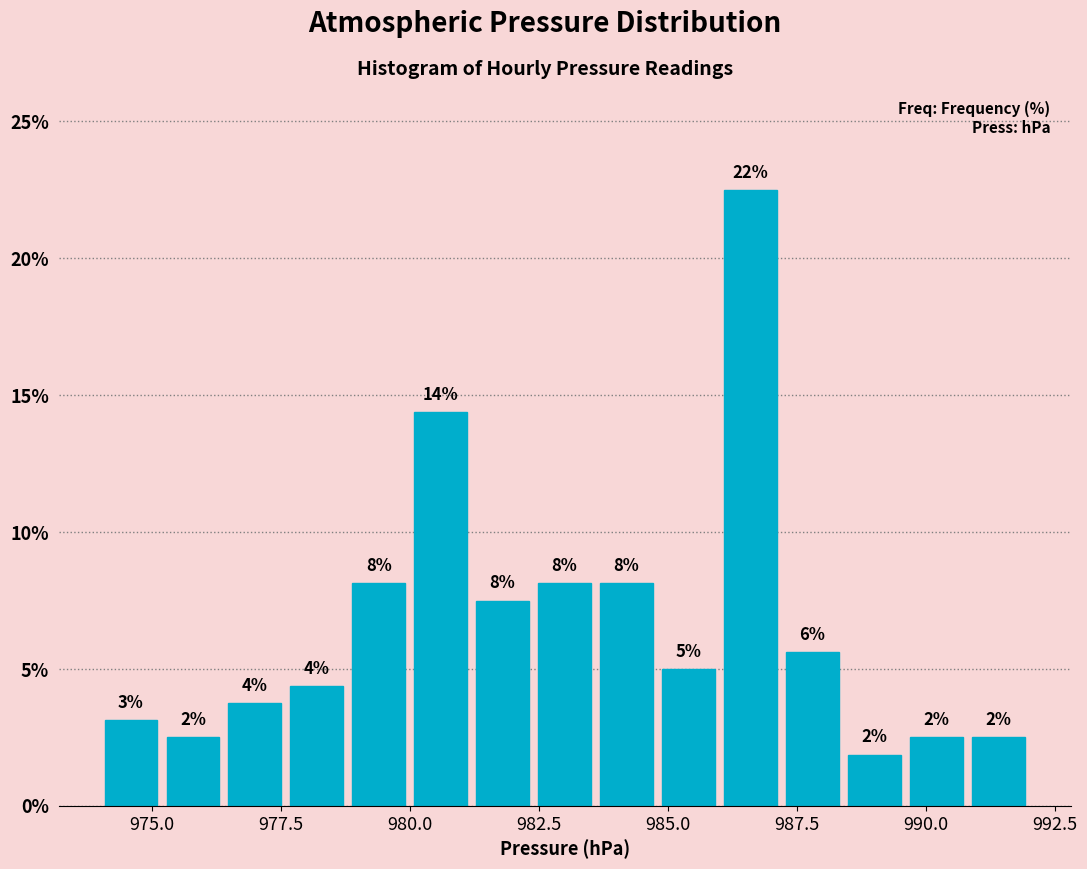

Read against the x-axis, roughly where is the centre of the tallest bar?

986.5